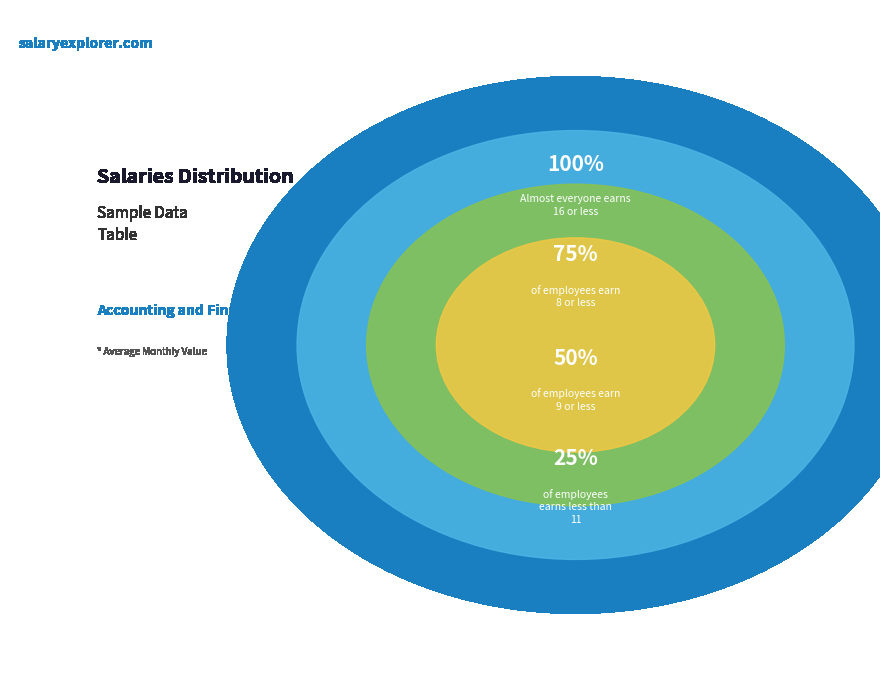

The 4 slice represents 1% of the pie. True or false?

False